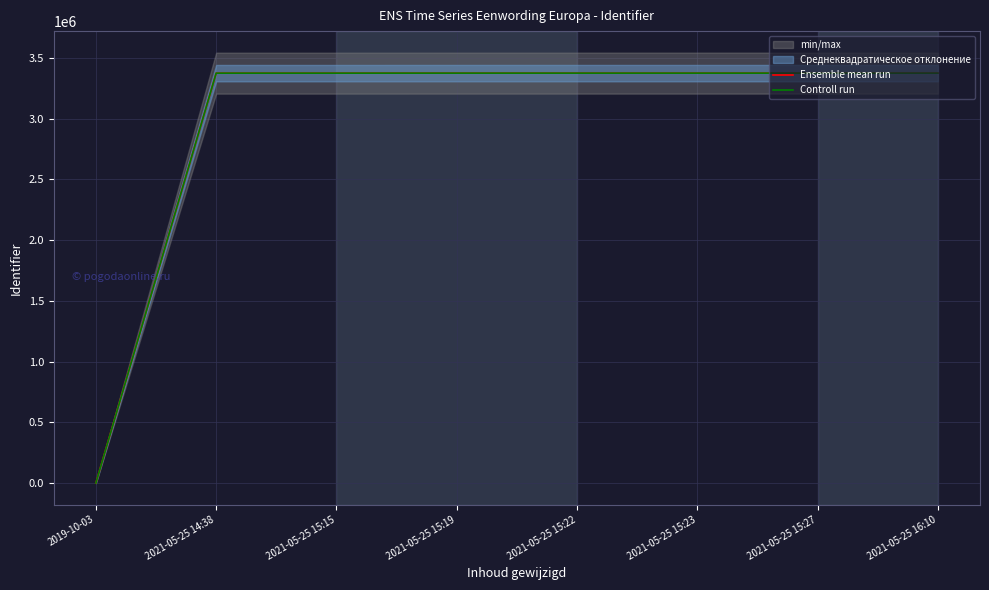

What is the sum of the Controll run values at 2019-10-03 and 2021-05-25 15:27?

3373708